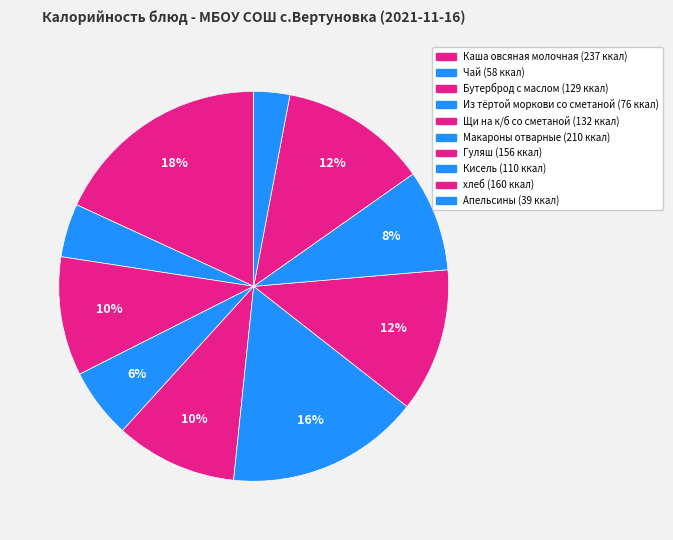

Which category has the smallest portion of the pie?

Апельсины